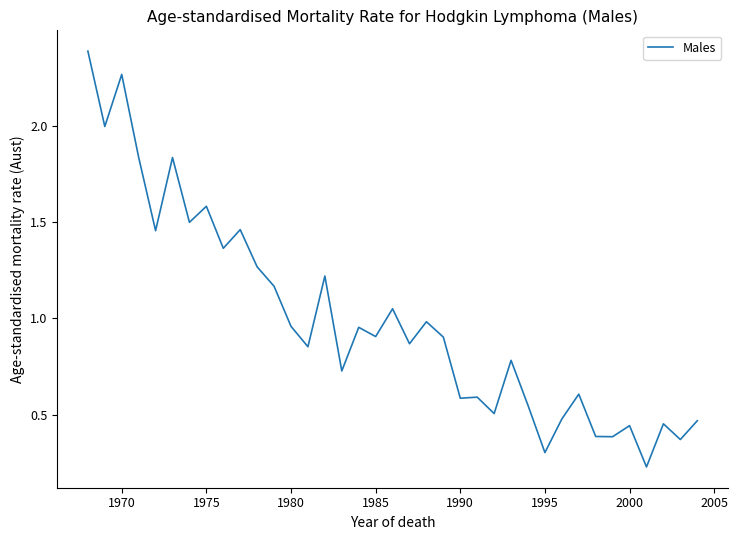

What is the maximum value shown in the chart?

2.4